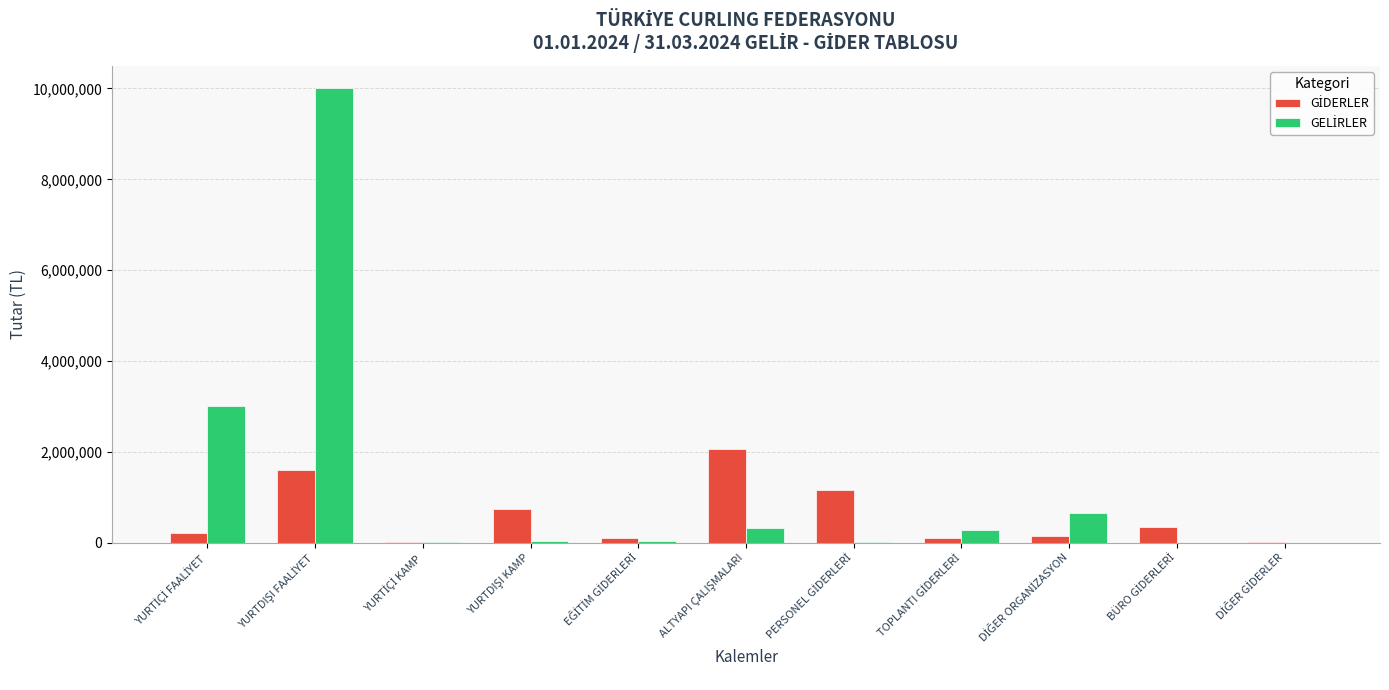

What is the label of the 4th bar from the right?

TOPLANTI GİDERLERİ